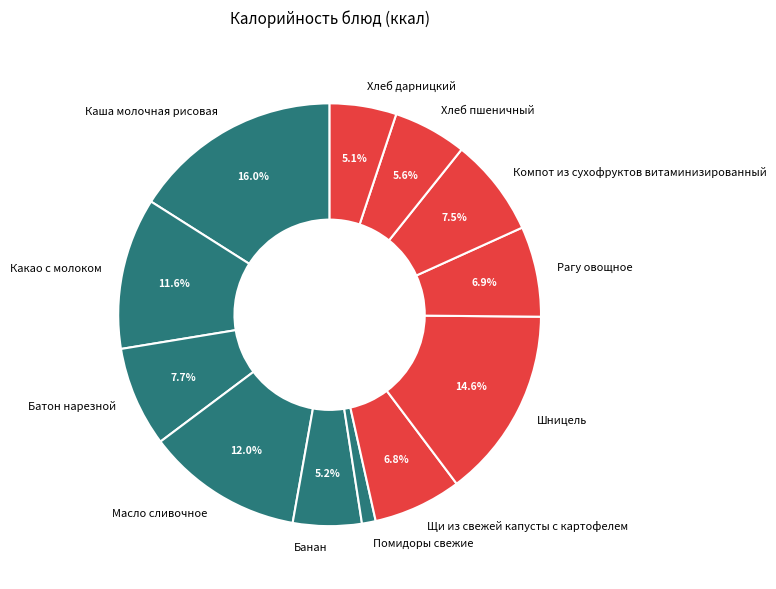

Approximately how many times larger is the value at Помидоры свежие compared to Рагу овощное?

0.2